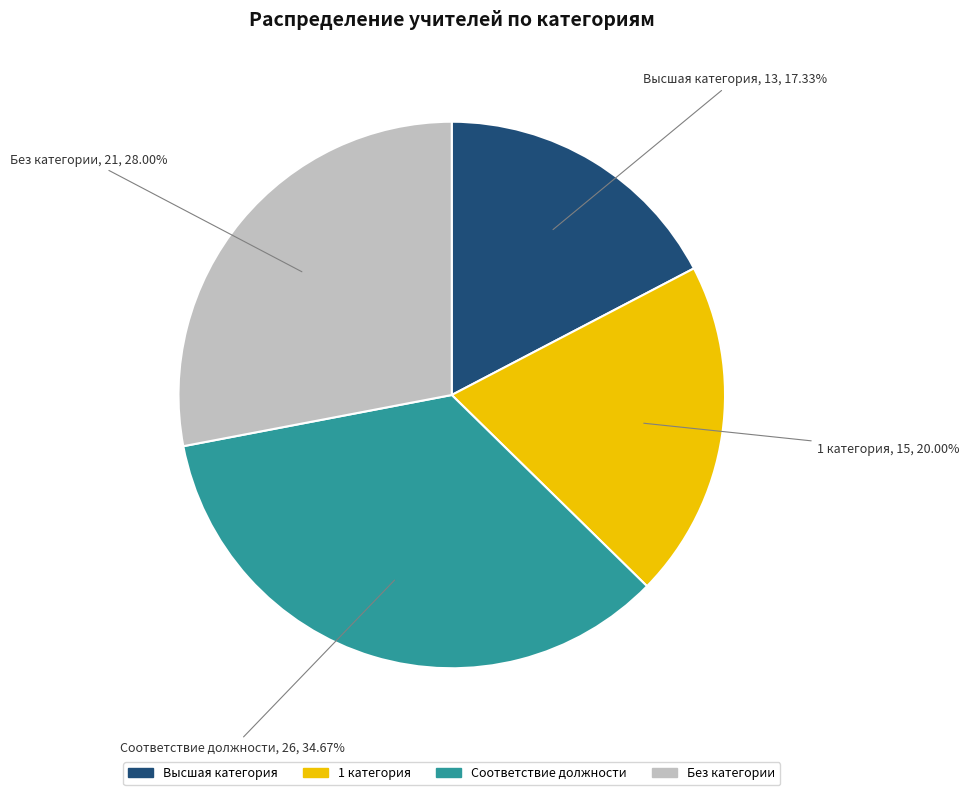

What percentage is the Без категории slice, to the nearest percent?

28%